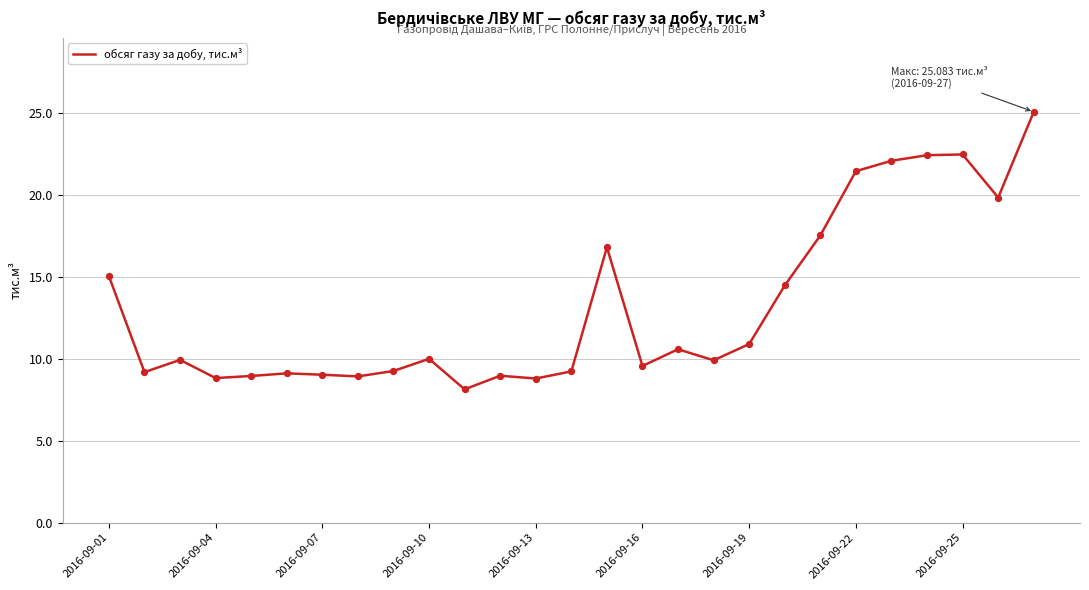

What is the smallest value displayed?

8.1